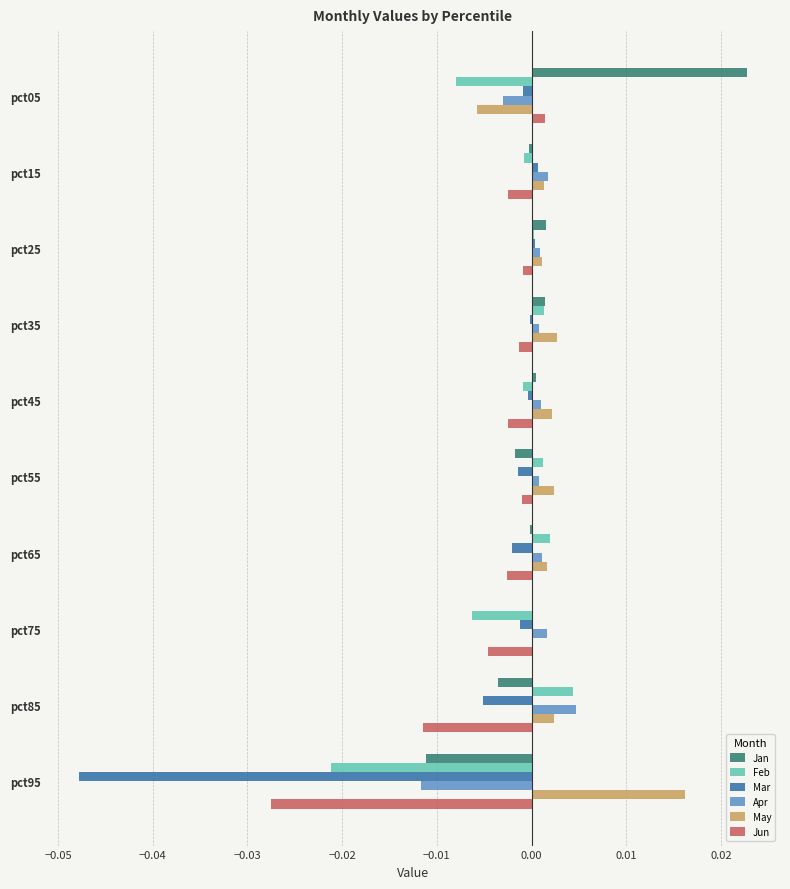

At which category does the chart reach its peak across all series?

pct05